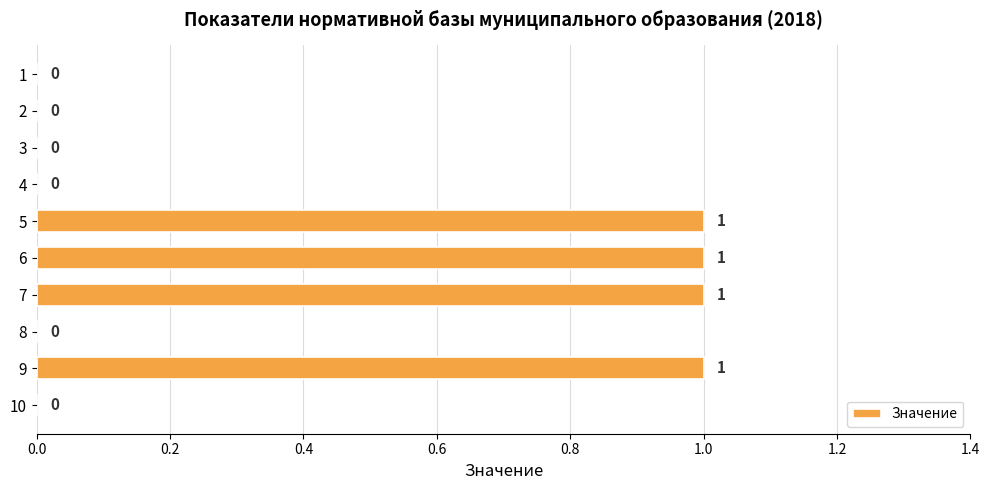

How many series are shown in this chart?

1